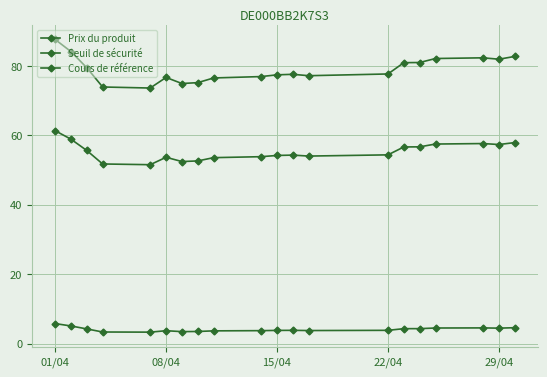

What is the minimum value shown in the chart?

3.3